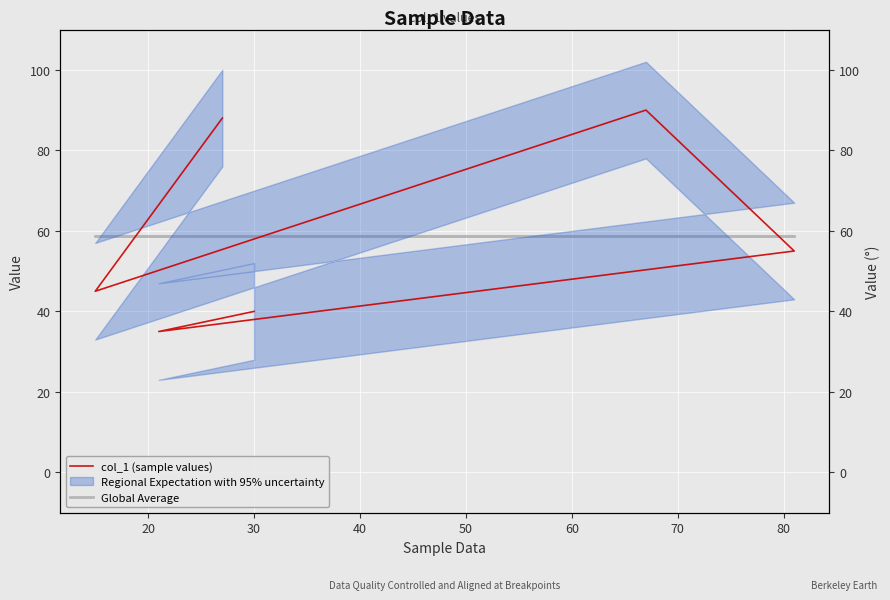

The value of Global Average at 50 is 101.5. True or false?

False